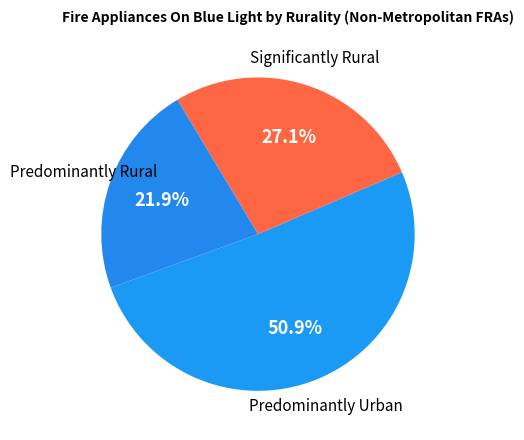

What is the largest slice in the pie chart?

Predominantly Urban